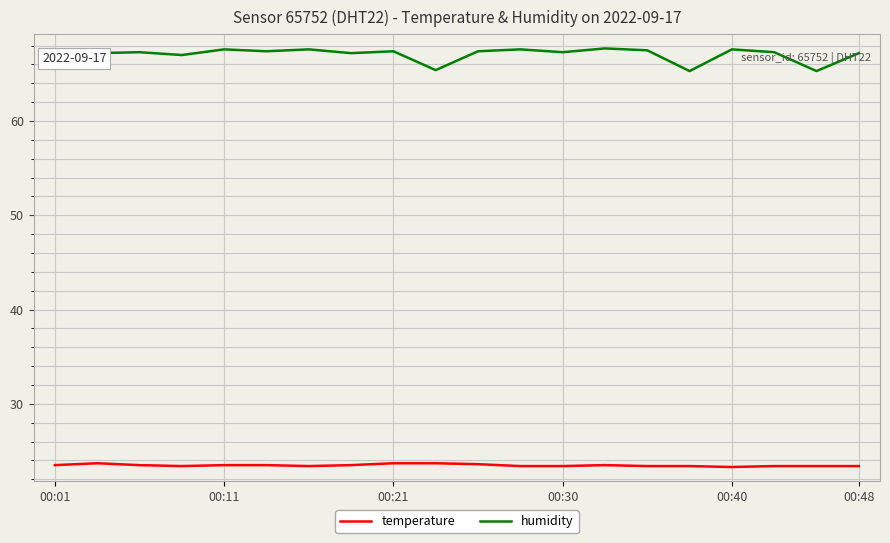

Which series has the largest range (max minus min)?

humidity